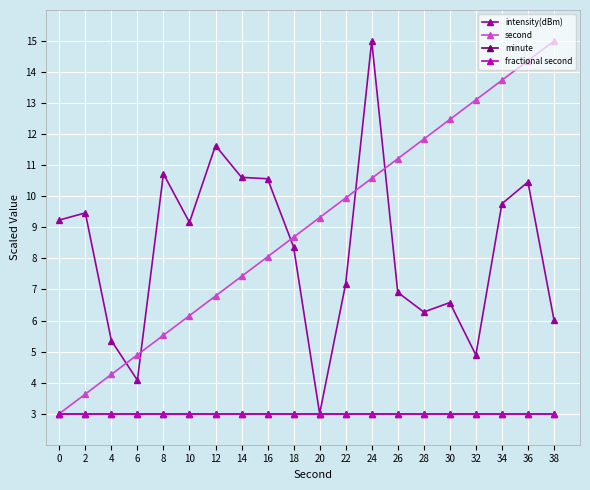

Reading left to right, list all the values displayed in this chart.

intensity(dBm): 9.2	9.5	5.4	4.1	10.7	9.2	11.6	10.6	10.6	8.4	3.0	7.2	15.0	6.9	6.3	6.6	4.9	9.8	10.5	6.0
second: 3.0	3.6	4.3	4.9	5.5	6.2	6.8	7.4	8.1	8.7	9.3	9.9	10.6	11.2	11.8	12.5	13.1	13.7	14.4	15.0
minute: 3.0	3.0	3.0	3.0	3.0	3.0	3.0	3.0	3.0	3.0	3.0	3.0	3.0	3.0	3.0	3.0	3.0	3.0	3.0	3.0
fractional second: 3.0	3.0	3.0	3.0	3.0	3.0	3.0	3.0	3.0	3.0	3.0	3.0	3.0	3.0	3.0	3.0	3.0	3.0	3.0	3.0